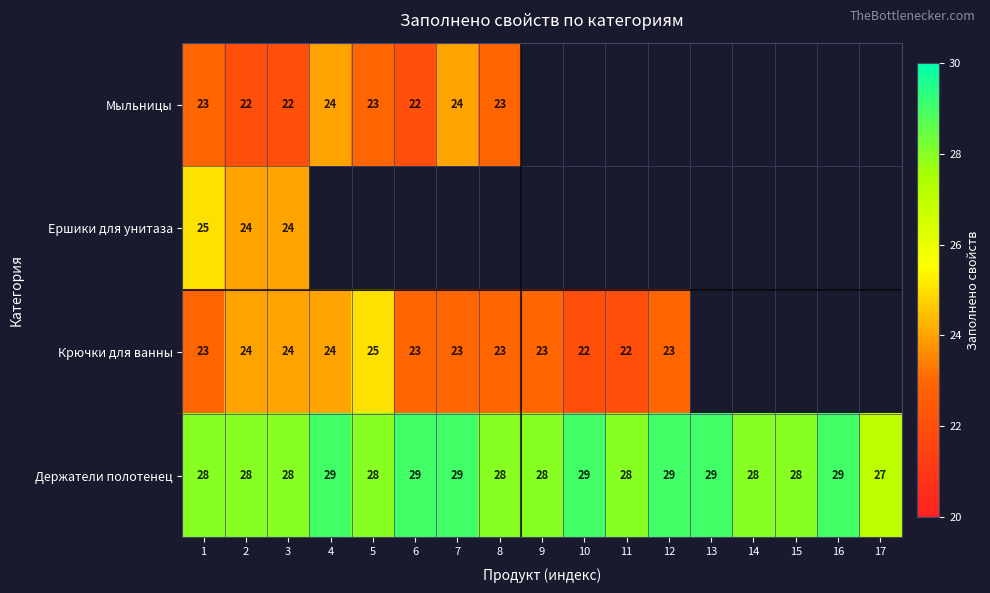

What is the difference between the highest and lowest values at 2?

6